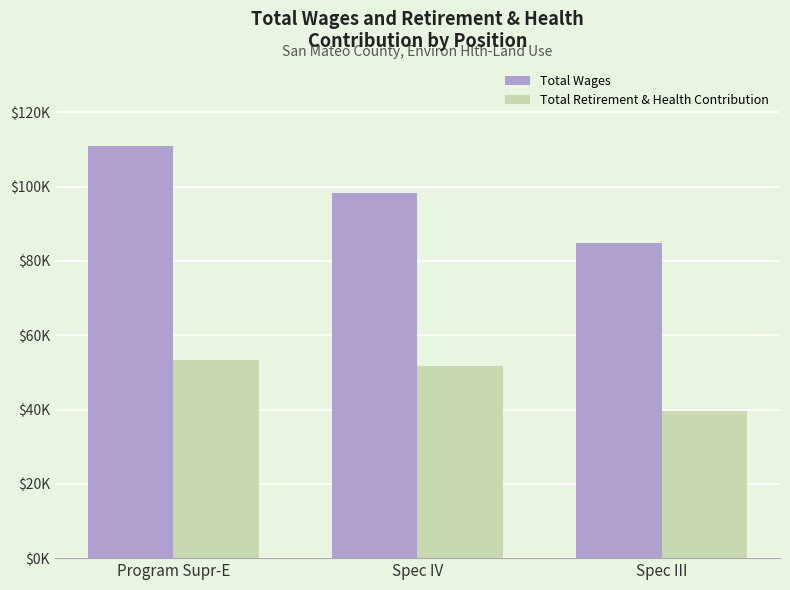

What are all the series names shown in the legend?

Total Wages, Total Retirement & Health Contribution